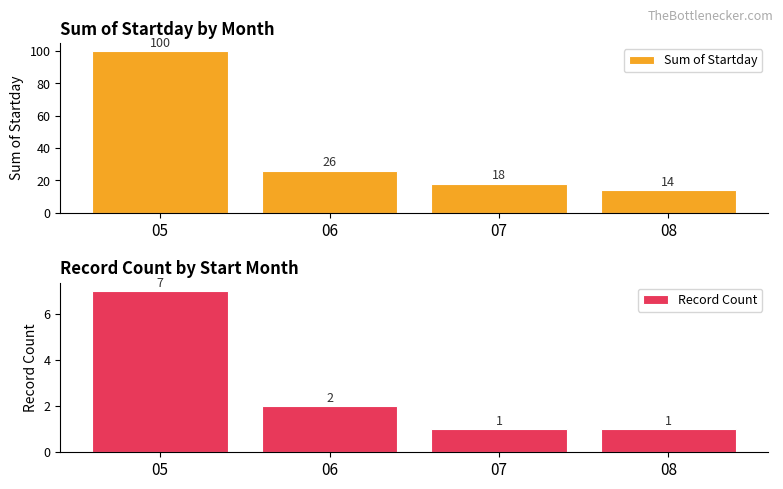

The value of Sum of Startday at 05 is 100. True or false?

True